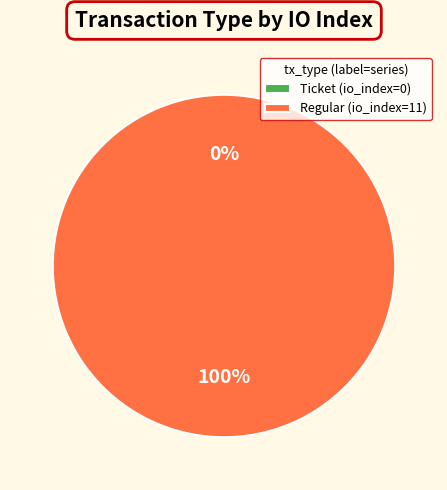

To the nearest percent, what is the difference between the Regular (io_index=11) and Ticket (io_index=0) slice percentages?

100%